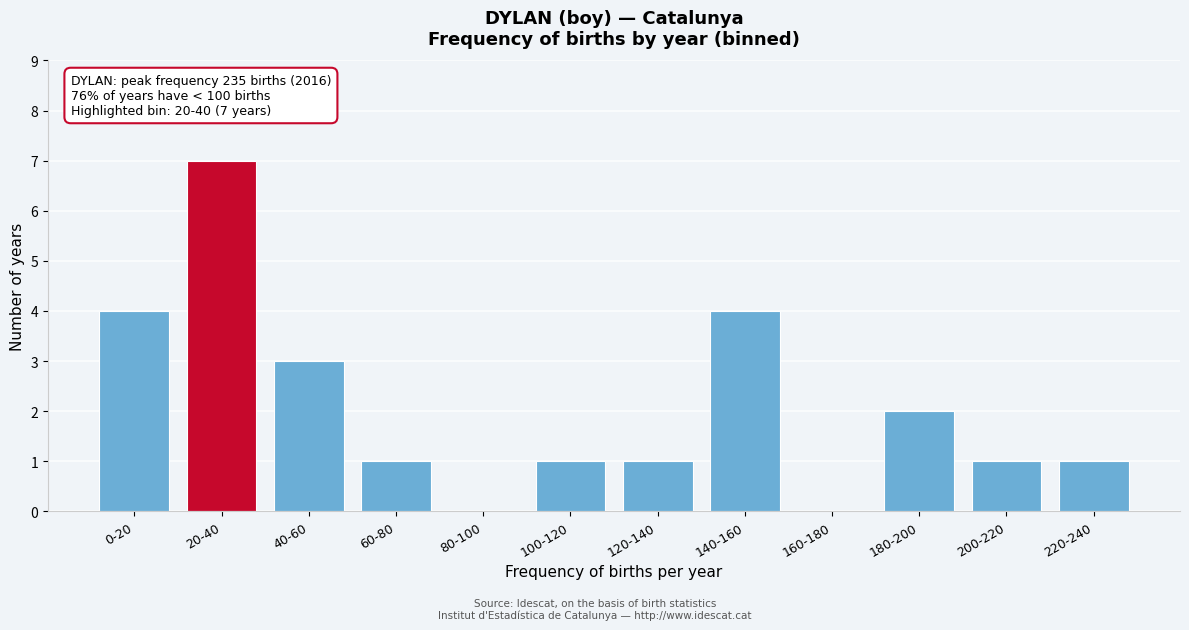

Reading left to right, what are all the values shown in this chart?

0-20=4	20-40=7	40-60=3	60-80=1	80-100=0	100-120=1	120-140=1	140-160=4	160-180=0	180-200=2	200-220=1	220-240=1